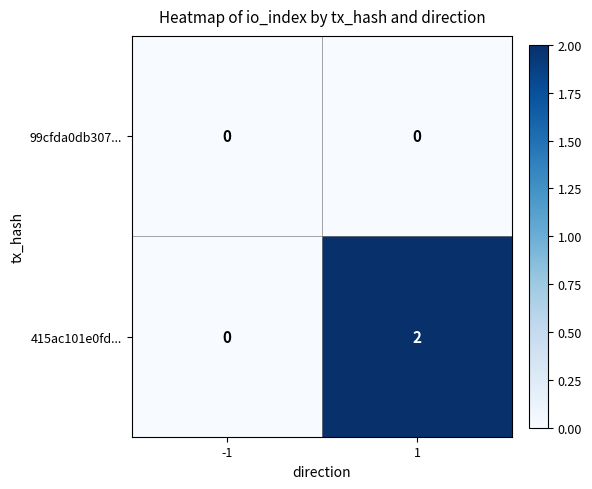

List the series in order of their overall mean, lowest first.

99cfda0db307..., 415ac101e0fd...